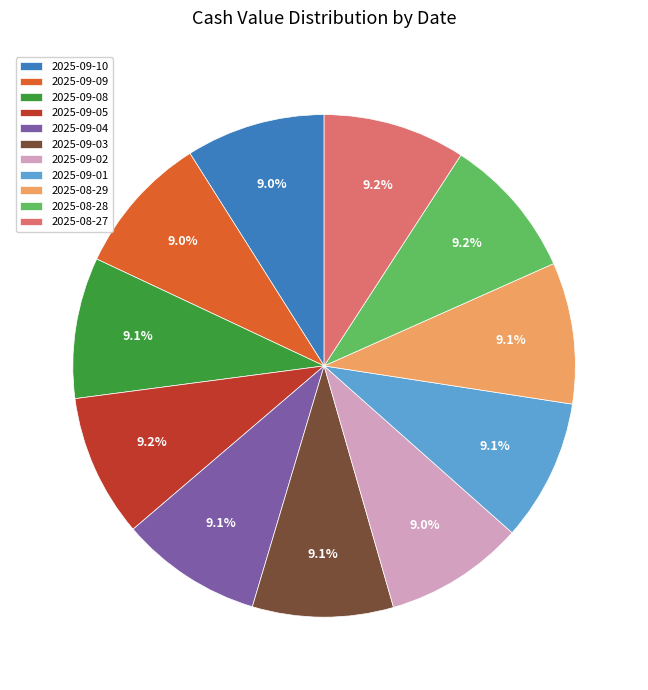

What is the ratio of the value at 2025-09-08 to the value at 2025-08-28?

1.0